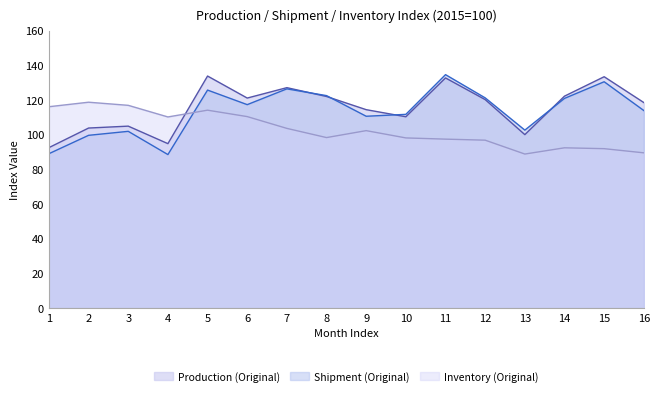

Reading left to right, extract all data points from this chart.

Production (Original): 92.5	103.8	104.9	94.8	133.8	121.1	127.1	122.0	114.4	110.3	132.7	120.2	100.0	122.2	133.4	118.5
Shipment (Original): 89.0	99.6	101.9	88.5	125.7	117.3	126.4	122.5	110.6	111.7	134.6	121.2	102.6	120.9	130.5	113.9
Inventory (Original): 116.1	118.7	116.9	110.2	114.1	110.4	103.6	98.3	102.3	98.1	97.4	96.8	88.8	92.4	91.9	89.5